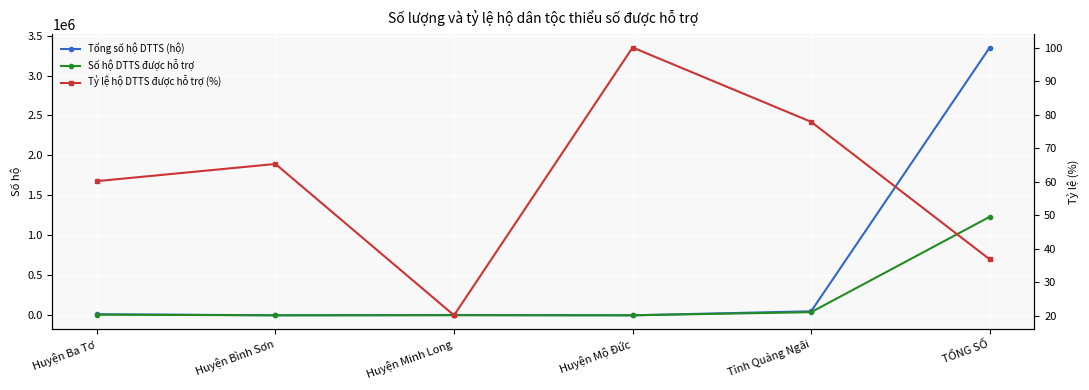

What is the sum of all Tổng số hộ DTTS (hộ) values?

3418596